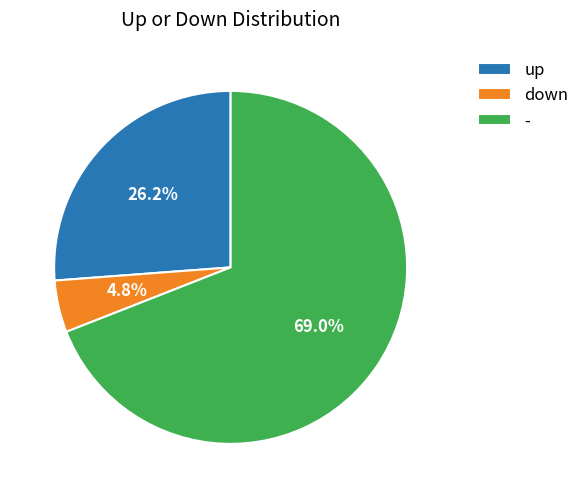

How many segments does this pie chart have?

3